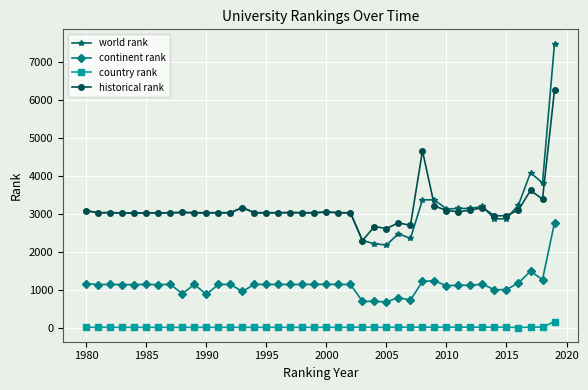

What is the maximum value shown in the chart?

7482.0